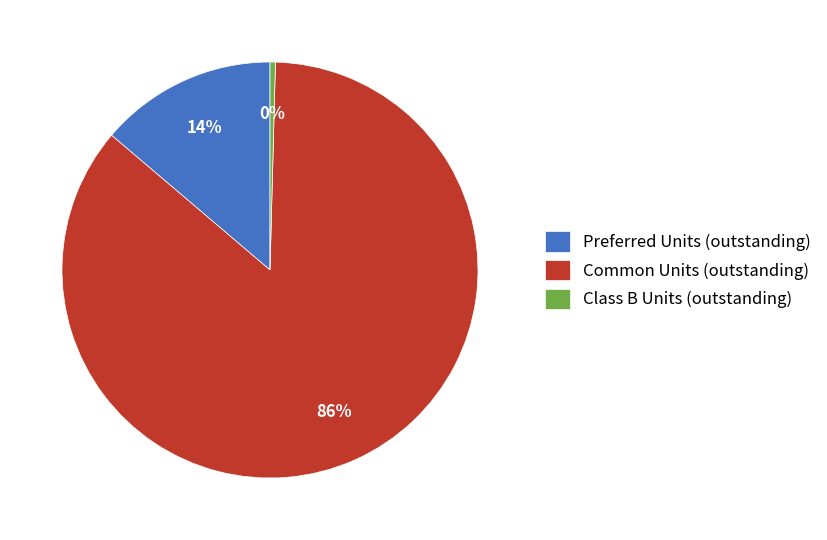

Rank the categories by value from highest to lowest.

Common Units (outstanding), Preferred Units (outstanding), Class B Units (outstanding)